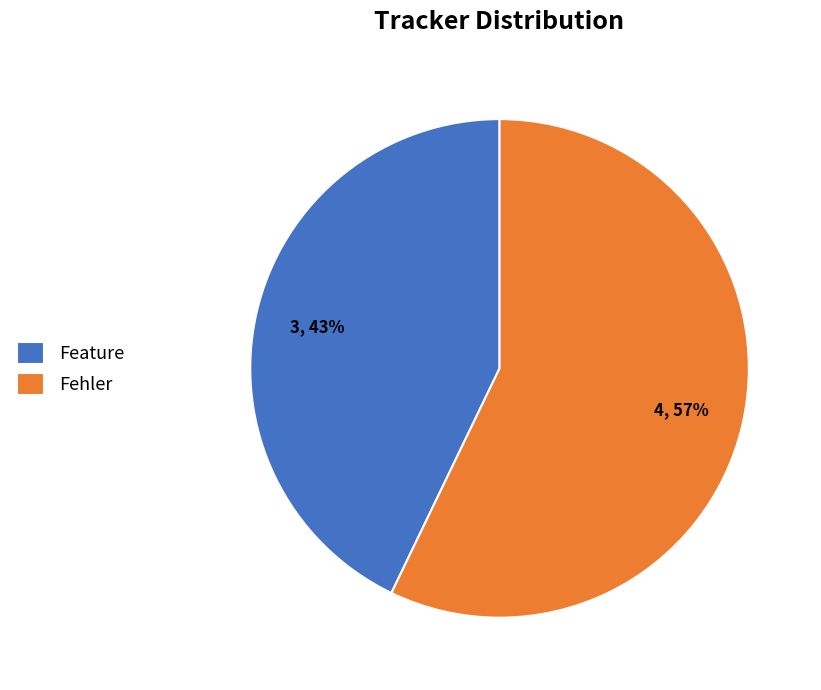

Does any single category account for the majority?

Yes